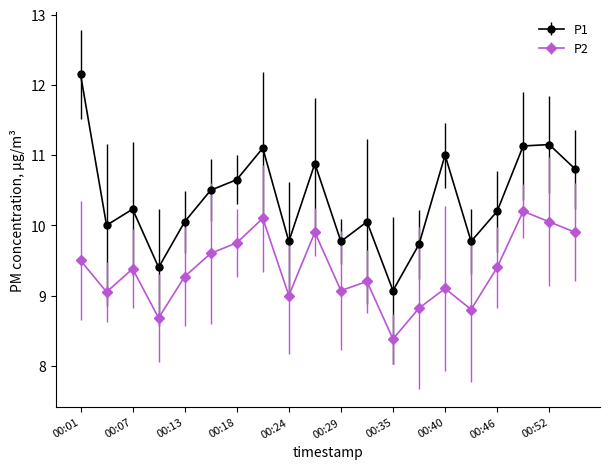

What is the average value of the P2 series?

9.4